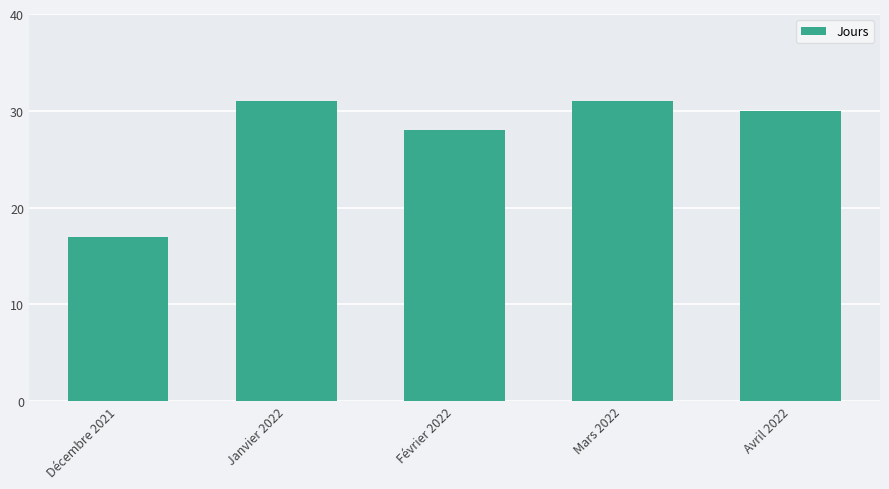

What is the label of the 1st bar from the right?

Avril 2022